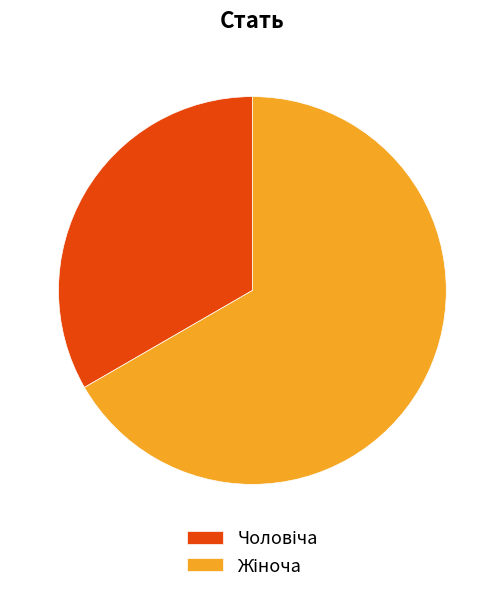

Is there any slice that represents more than half of the pie?

Yes